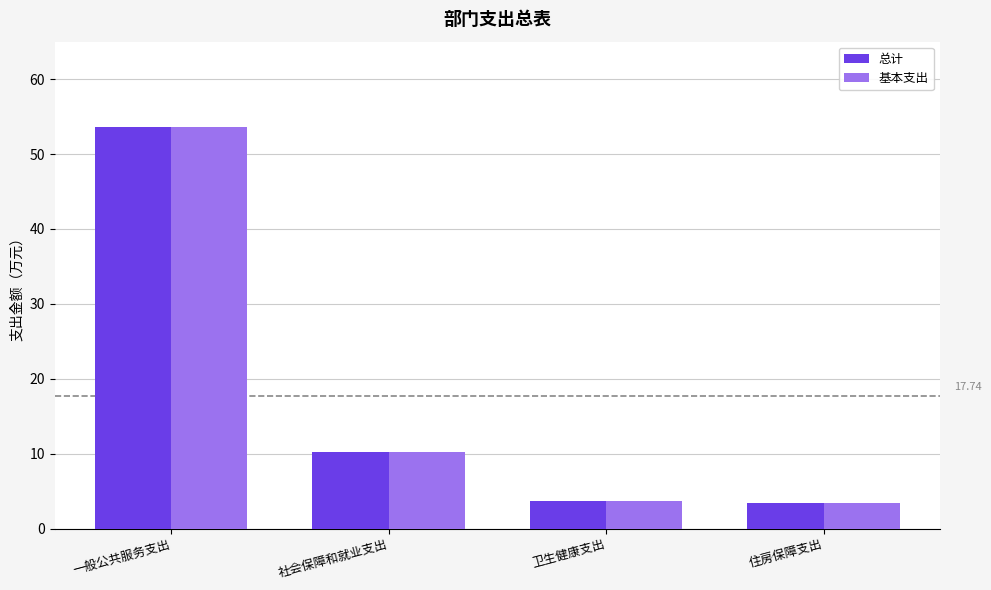

What is the label of the 3rd bar from the left?

卫生健康支出